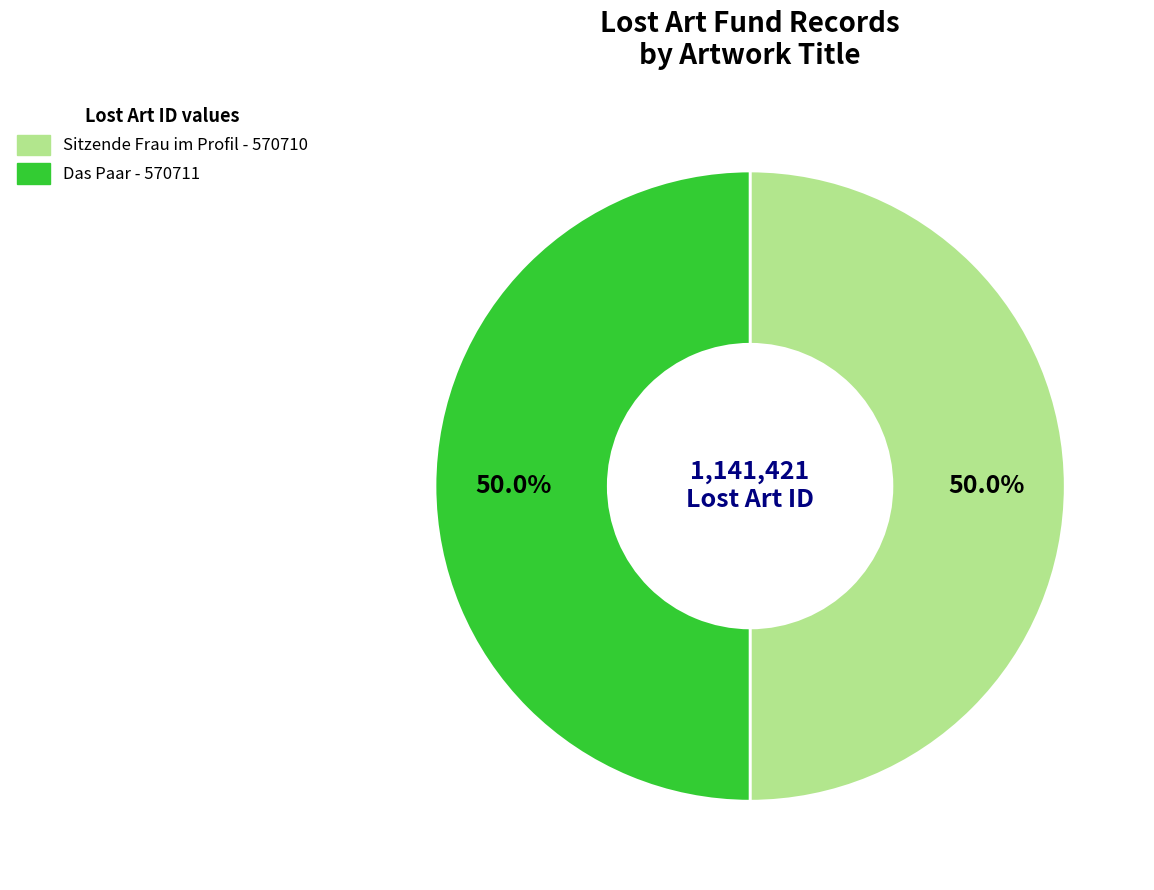

What percentage do Sitzende Frau im Profil and Das Paar together represent?

100.0%